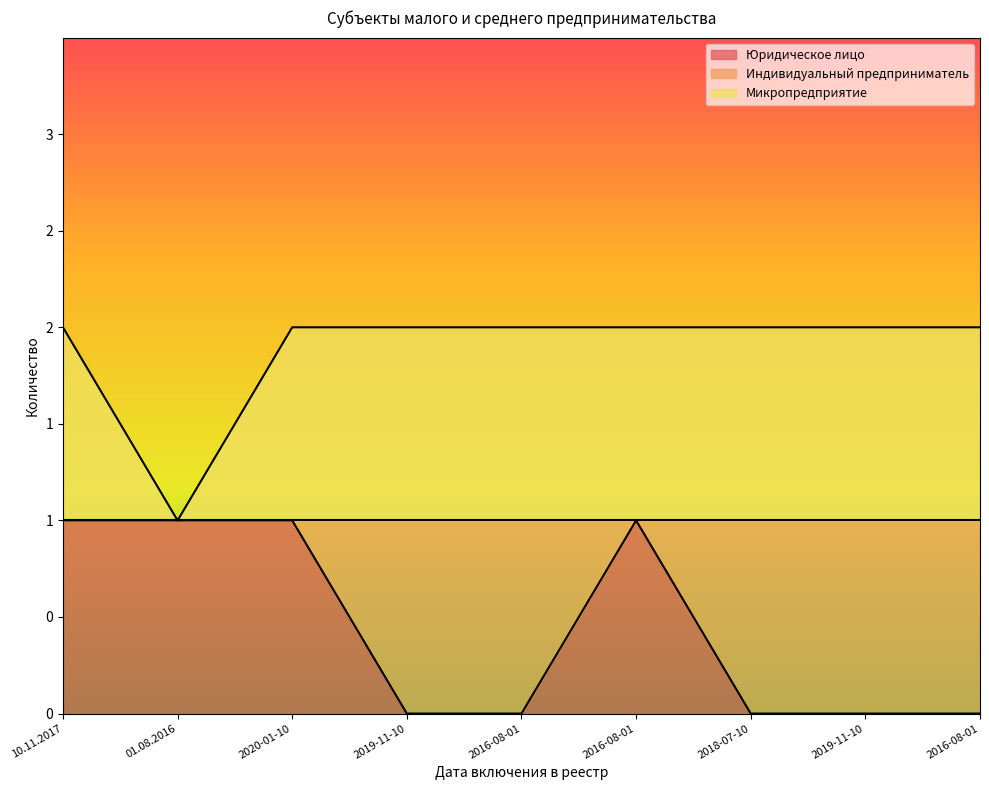

At how many categories does at least one series exceed 1?

8